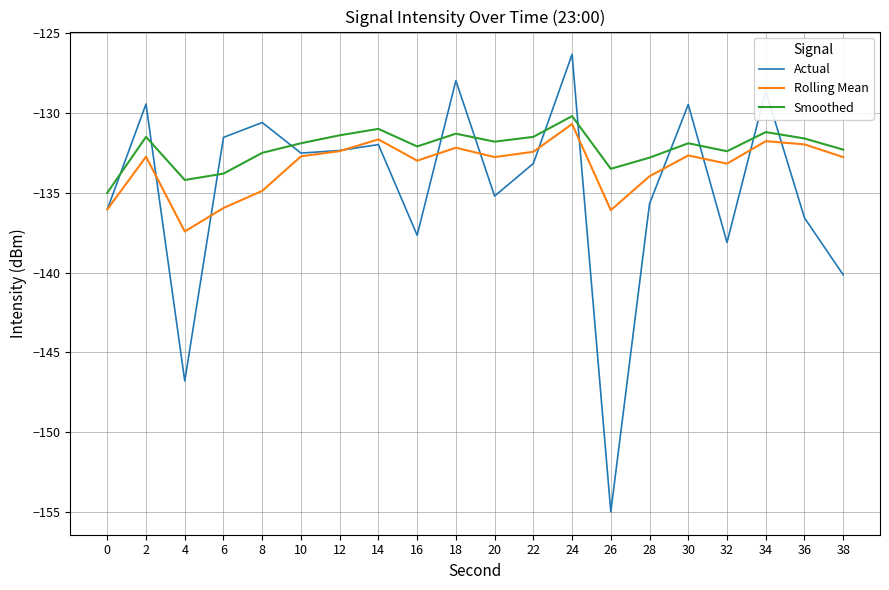

At which category does the chart reach its peak across all series?

24